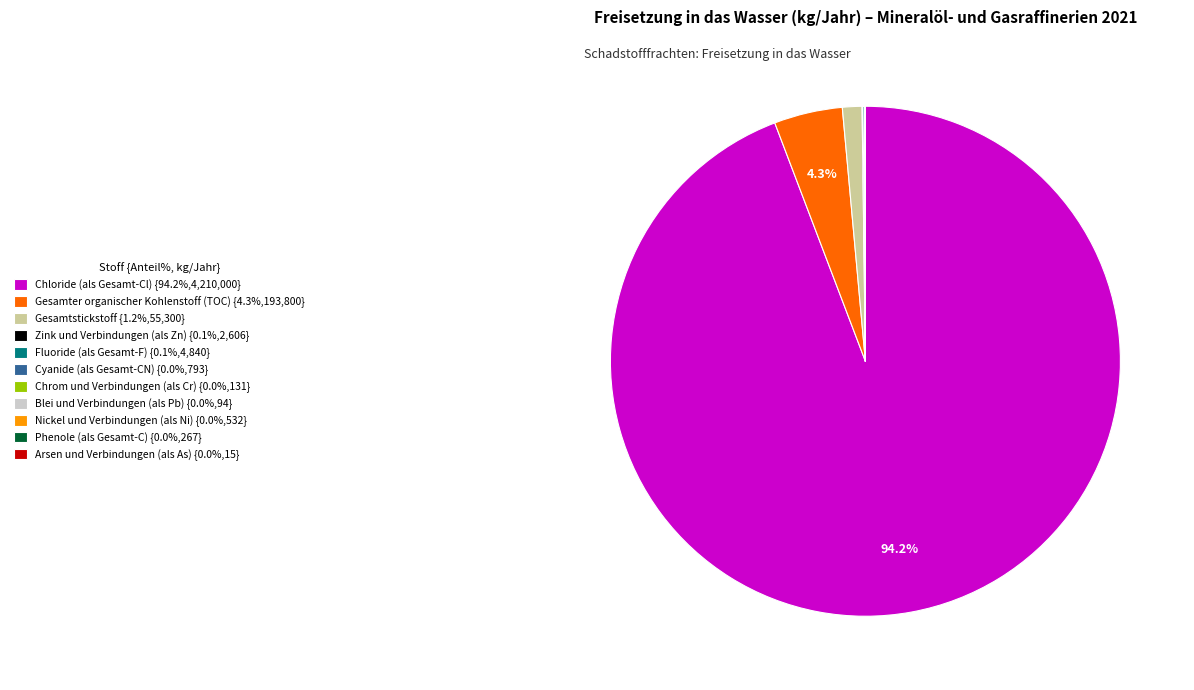

Is there a majority slice in this chart?

Yes